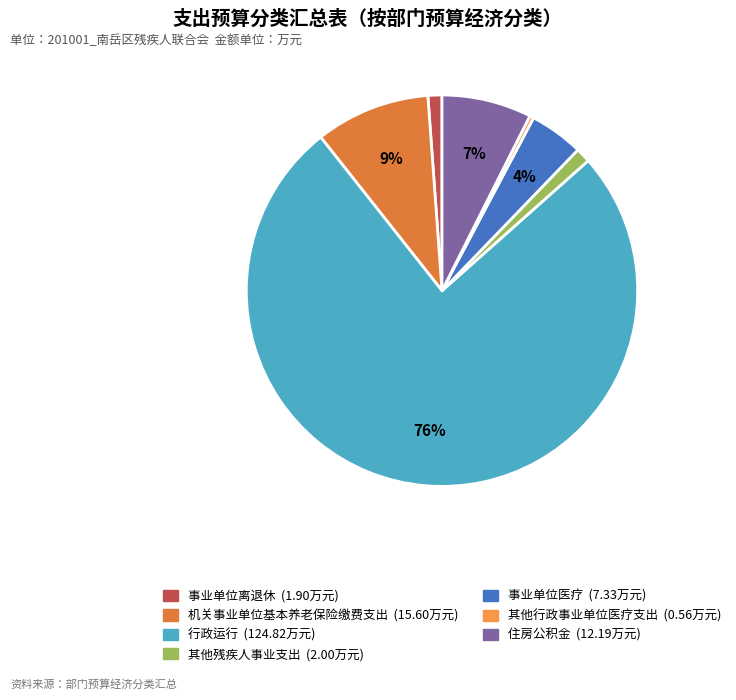

What is the ratio of the value at 其他残疾人事业支出 to the value at 住房公积金?

0.2